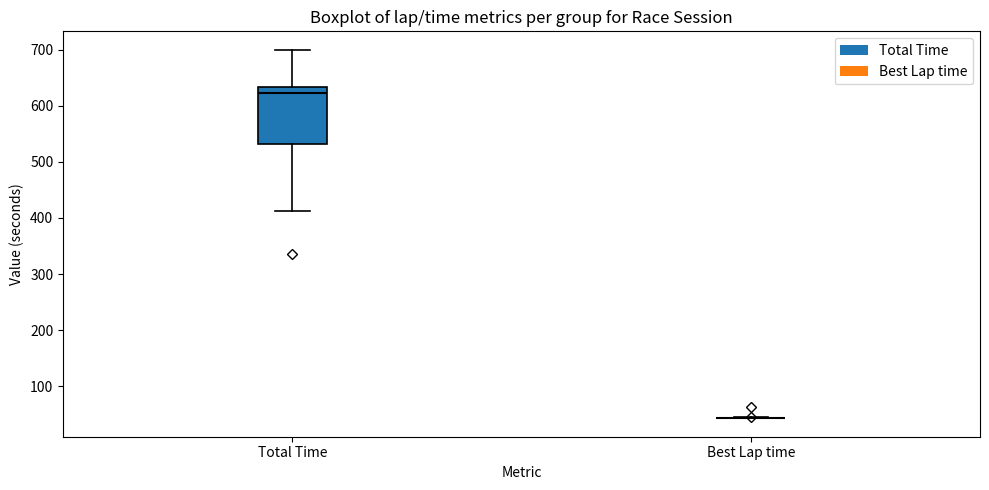

Reading left to right, transcribe this box plot: for each box, give where its median line is, the range the box spans, and where its two whiskers end, as read against the y-axis. The values are not printed on the chart, so give them approximately, as read against the axis.

Total Time: median 620, box 530 to 630, whiskers 410 to 700
Best Lap time: box collapsed to a line at 40, whiskers 40 to 40